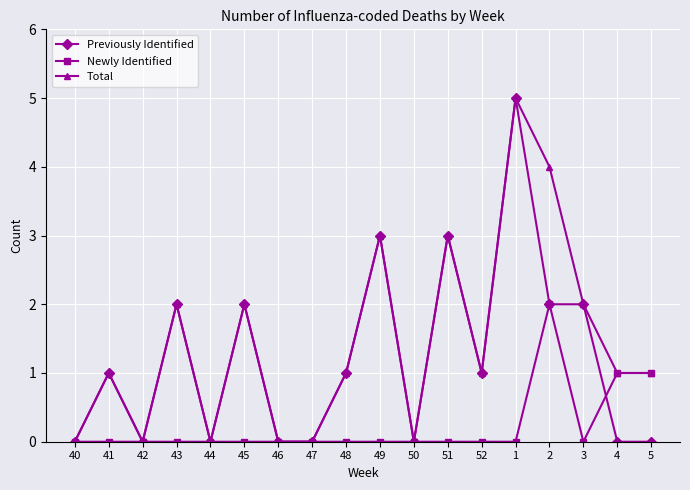

What is the difference between the Total values at 49 and 1?

2